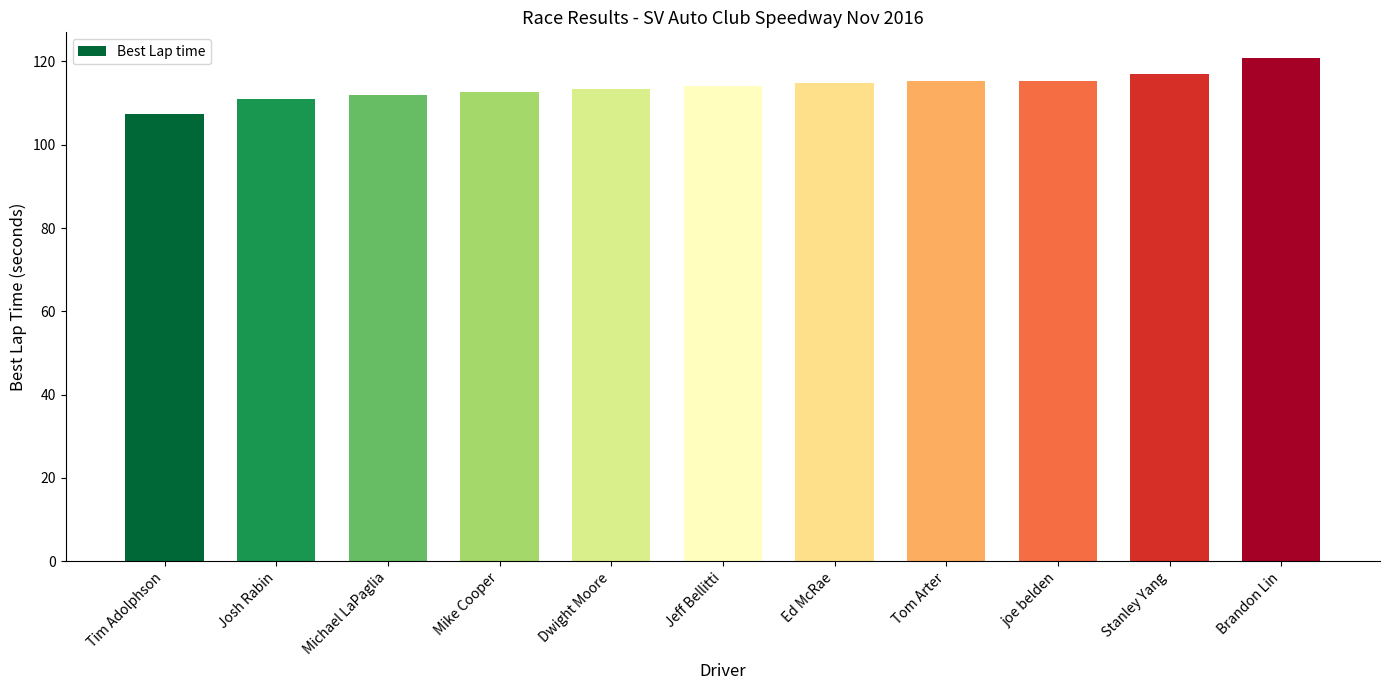

What is the value of the 6th bar from the left?

114.1